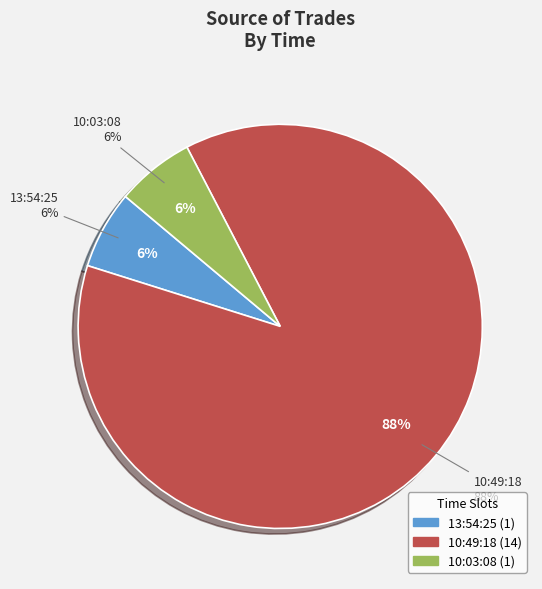

True or false: 10:03:08 accounts for 6% of the total.

True